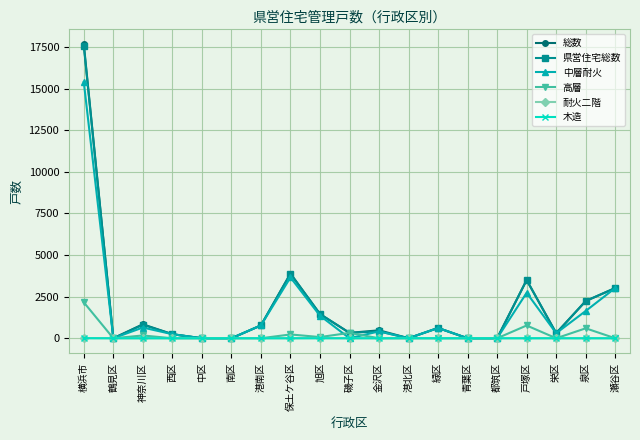

True or false: 中層耐火 has more than 0 points higher than both neighbors.

True